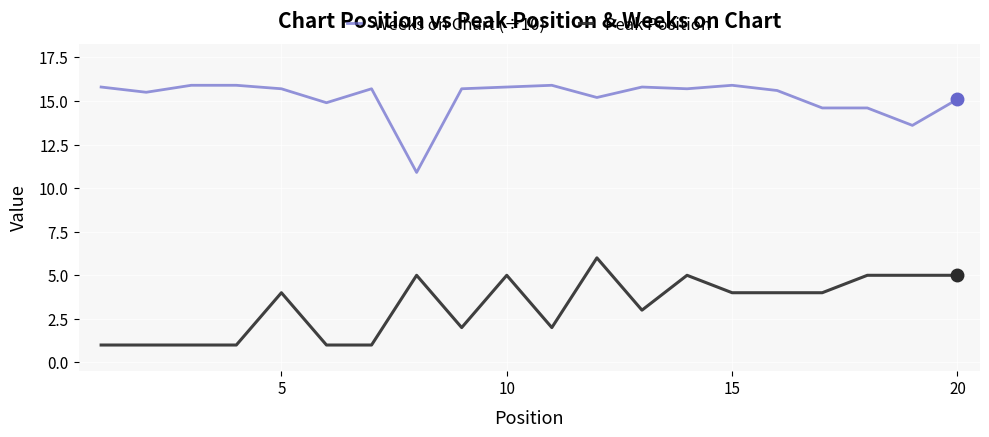

List the series in order of their peak value, lowest first.

Peak Position, Weeks on Chart (÷10)